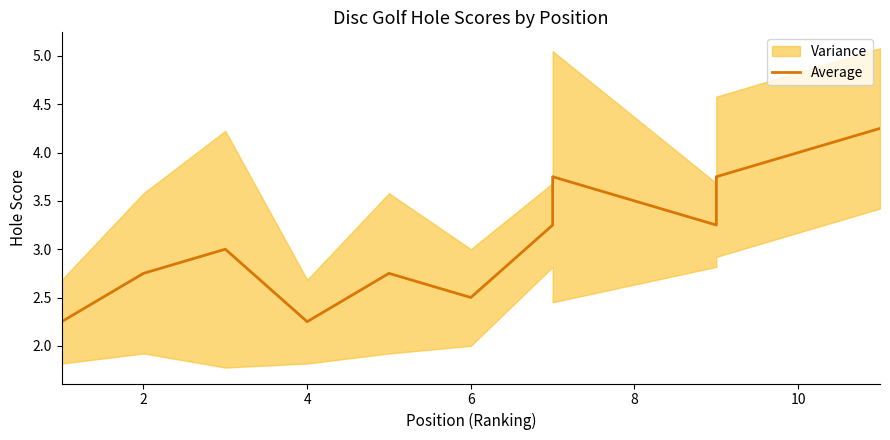

Read the value at 2.

2.8